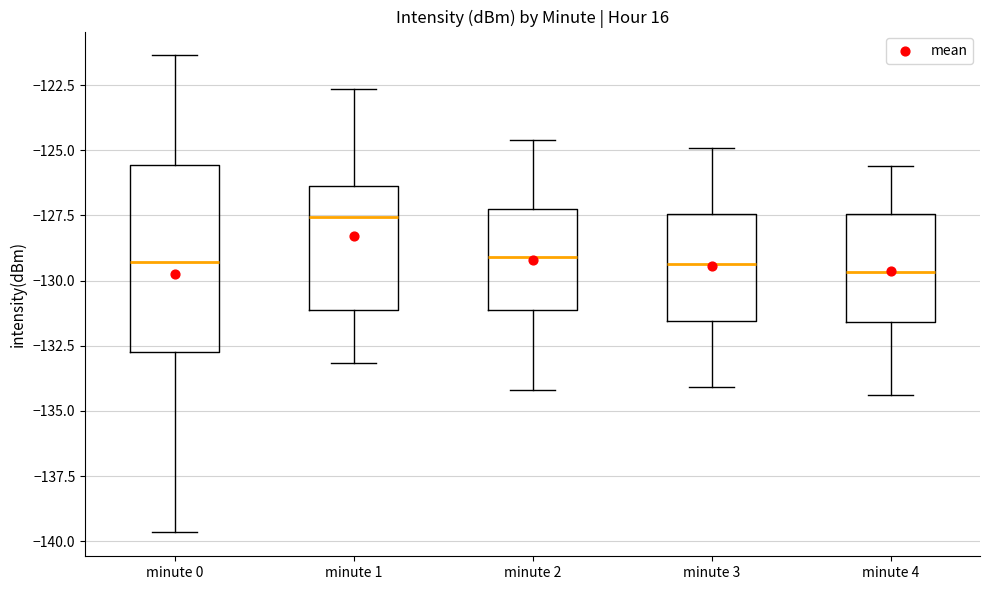

Which box has the highest median line?

minute 1